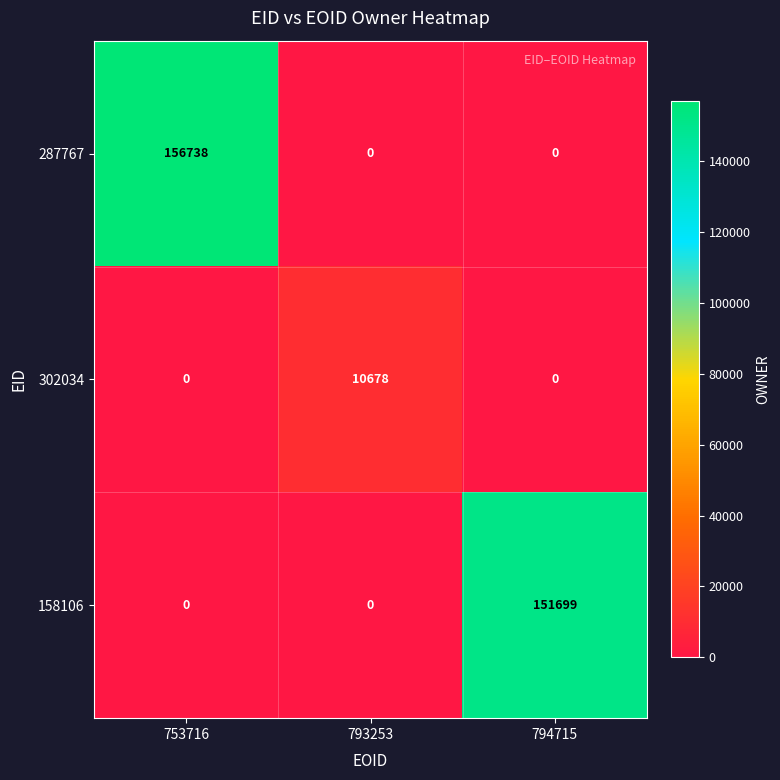

What is the total value across all series at 793253?

10678